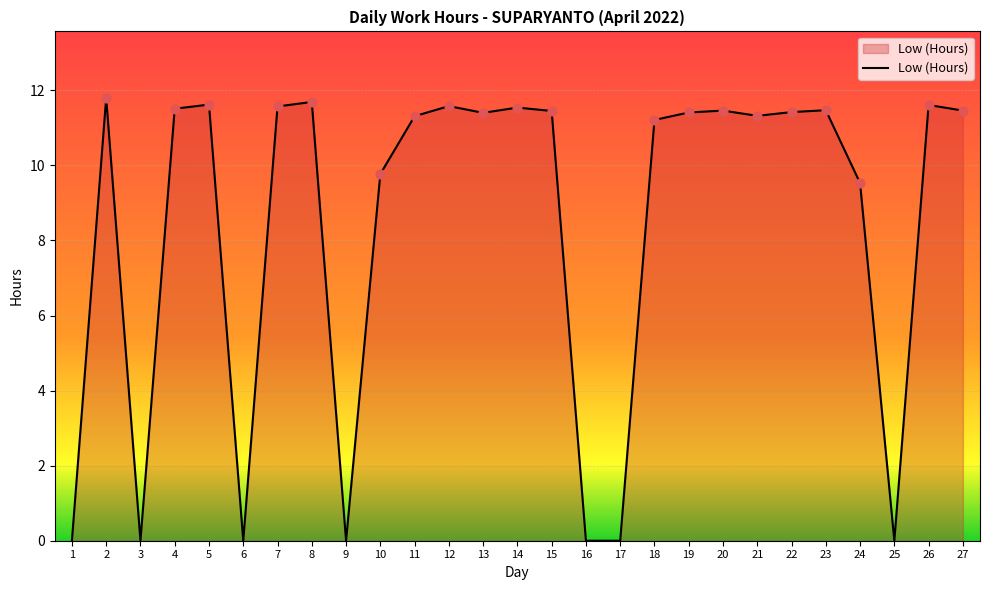

Between 6 and 11, which is larger?

11